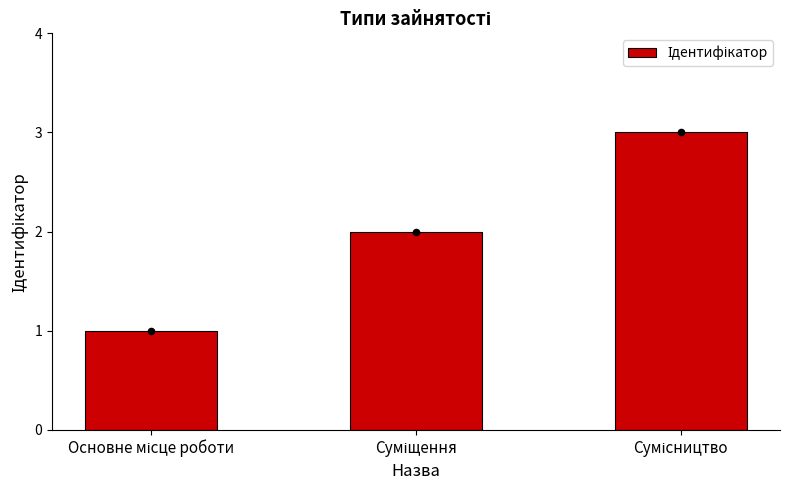

What is the change in value from Основне місце роботи to Сумісництво?

+2